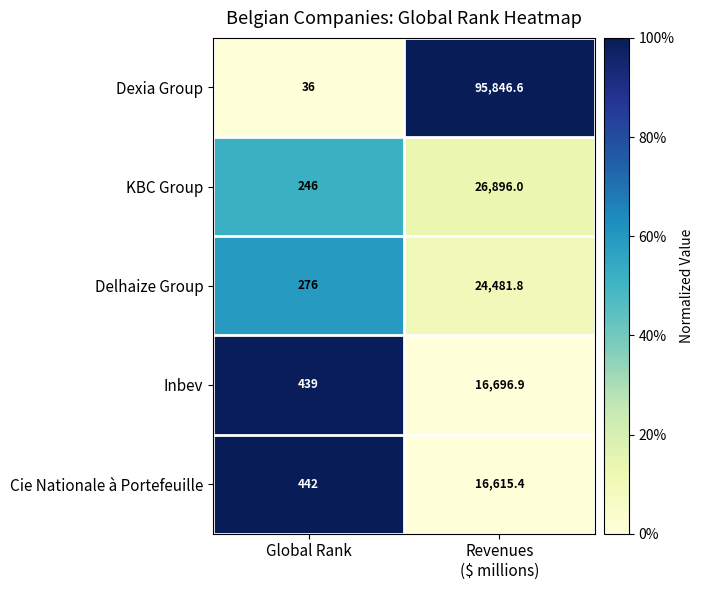

Reading right to left, what are all the values shown in this chart?

Dexia Group: 95846.6	36.0
KBC Group: 26896.0	246.0
Delhaize Group: 24481.8	276.0
Inbev: 16696.9	439.0
Cie Nationale à Portefeuille: 16615.4	442.0